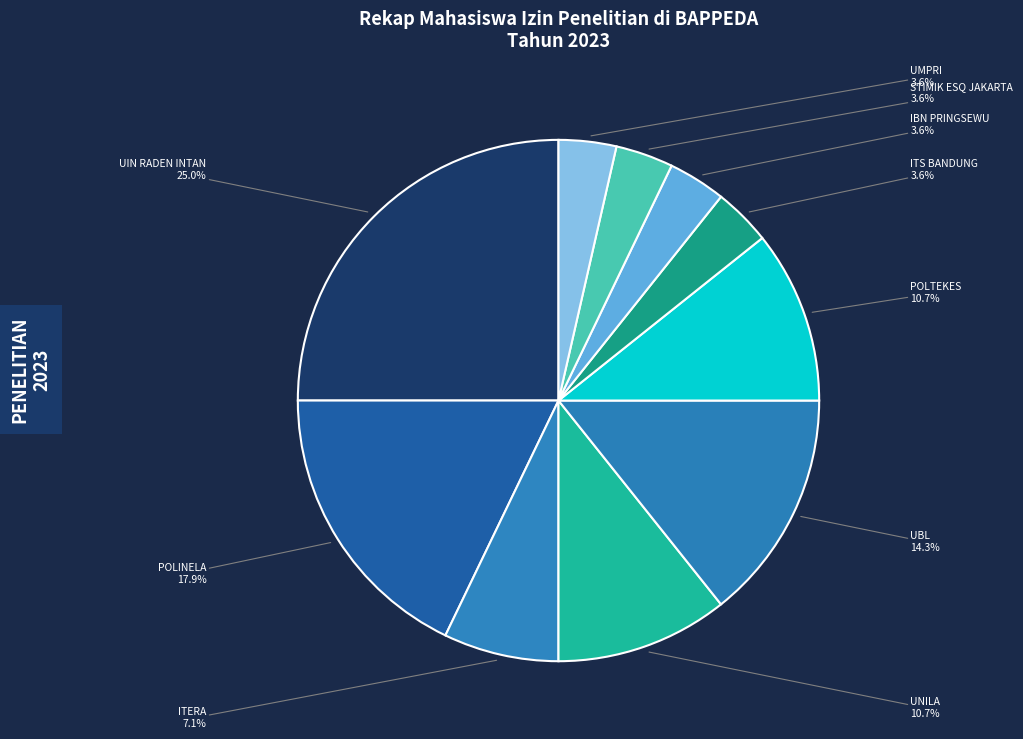

Which category has the biggest portion of the pie?

UIN RADEN INTAN